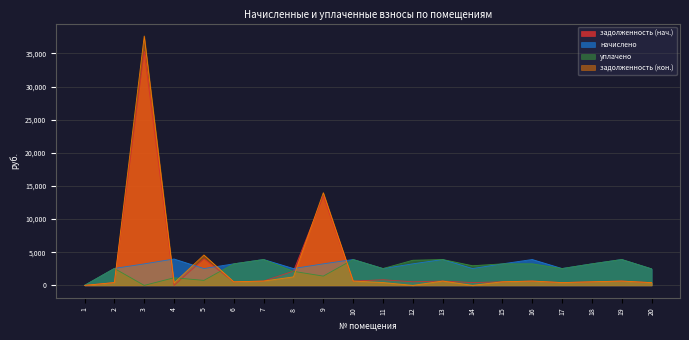

Reading right to left, extract all data points from this chart.

задолженность (нач.): 20=415.3	19=651.1	18=542.0	17=423.7	16=651.1	15=542.0	14=423.7	13=651.1	12=542.0	11=847.1	10=651.1	9=13501.0	8=2147.8	7=651.8	6=542.0	5=3996.6	4=0.0	3=35306.0	2=425.6	1=0.0
начислено: 20=2491.9	19=3906.4	18=3251.9	17=2542.2	16=3906.4	15=3251.9	14=2542.2	13=3906.4	12=3251.9	11=2542.2	10=3906.4	9=3251.9	8=2542.2	7=3906.4	6=3251.9	5=2542.2	4=3981.9	3=3247.0	2=2557.3	1=0.0
уплачено: 20=2491.9	19=3906.4	18=3251.9	17=2542.2	16=3255.3	15=3251.9	14=2965.9	13=3906.4	12=3793.9	11=2544.0	10=3906.4	9=1400.0	8=2118.5	7=3906.0	6=3251.9	5=756.7	4=1151.0	3=0.0	2=2557.3	1=0.0
задолженность (кон.): 20=415.3	19=651.1	18=542.0	17=423.7	16=651.1	15=542.0	14=0.0	13=651.1	12=0.0	11=429.2	10=651.1	9=13991.9	8=1282.8	7=652.0	6=542.0	5=4589.7	4=363.3	3=37637.1	2=426.2	1=0.0